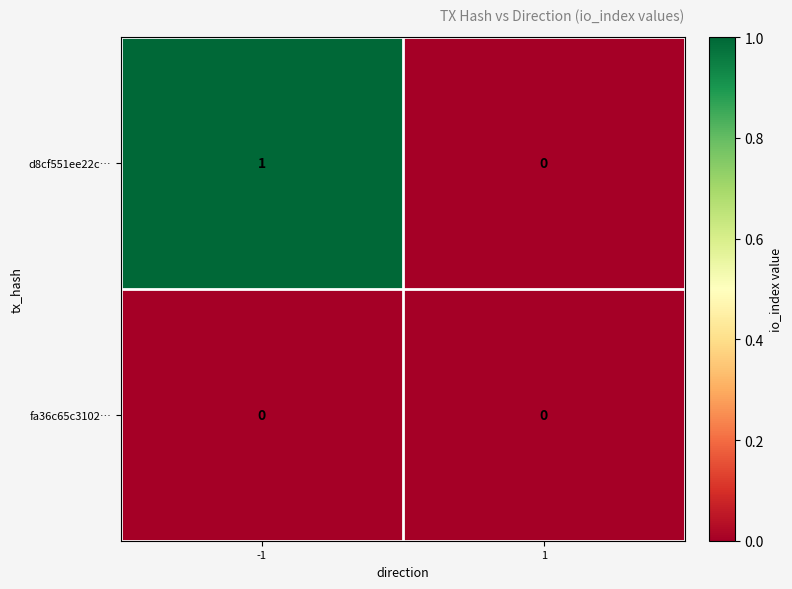

Rank the series by their maximum value, from lowest to highest.

fa36c65c3102…, d8cf551ee22c…